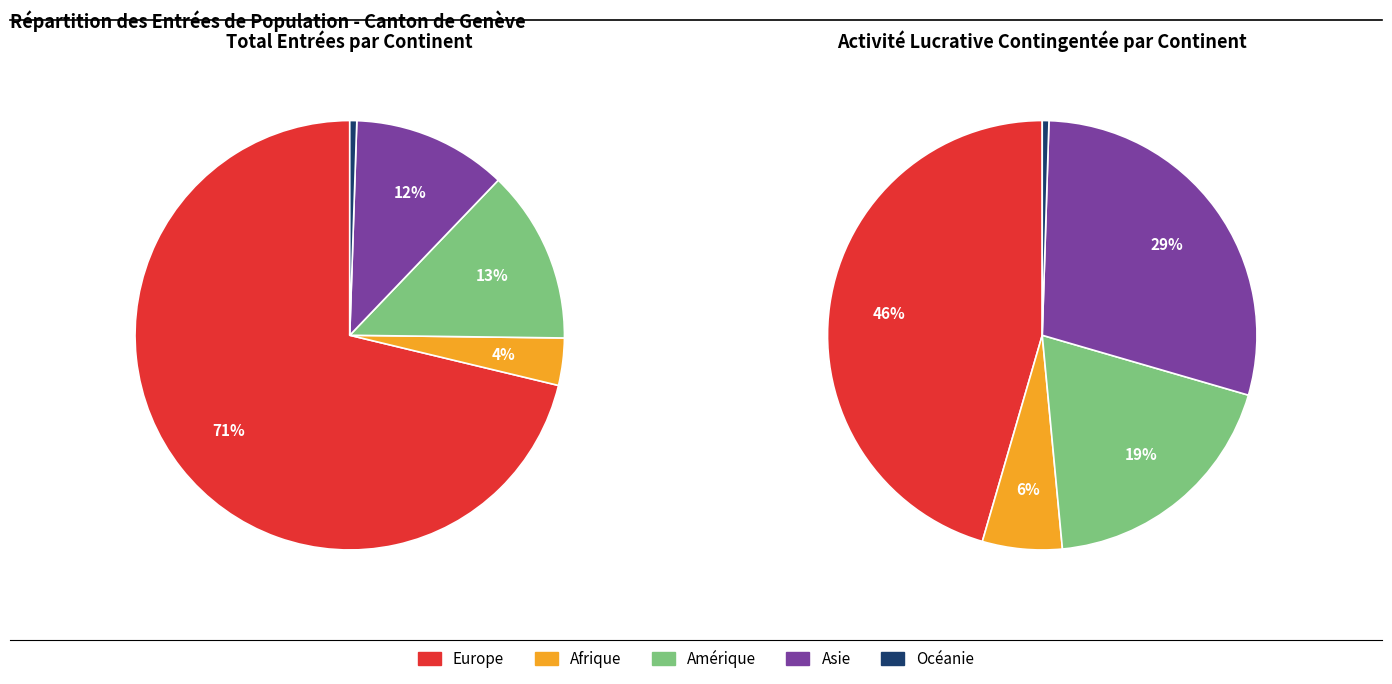

Which has a higher value, Asie or Océanie?

Asie